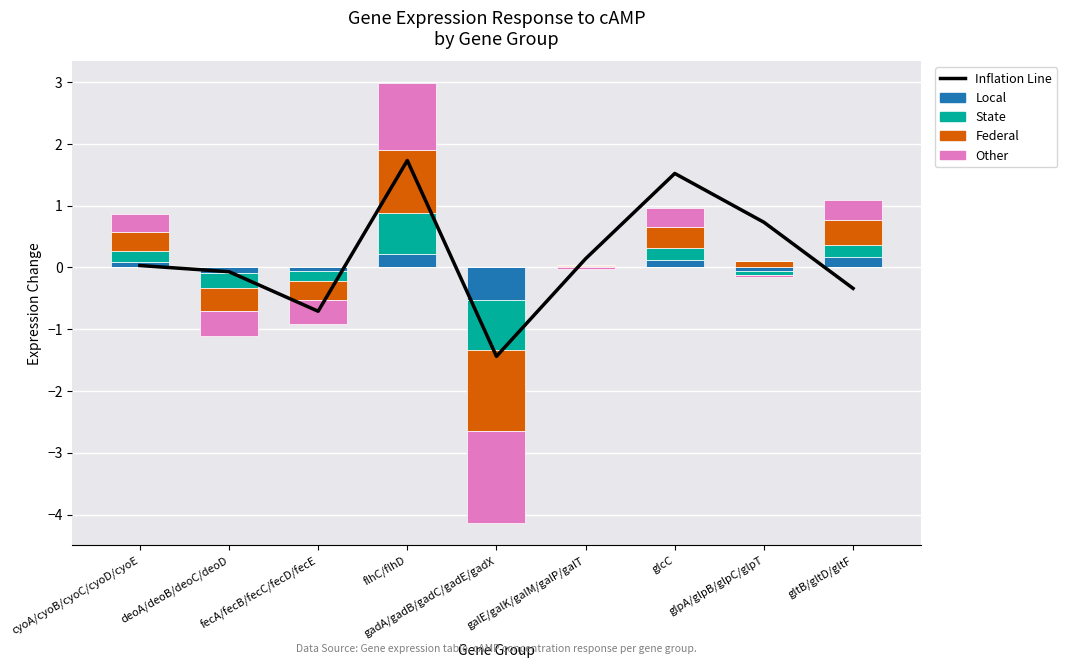

Which has a higher value, glcC or galE/galK/galM/galP/galT?

glcC